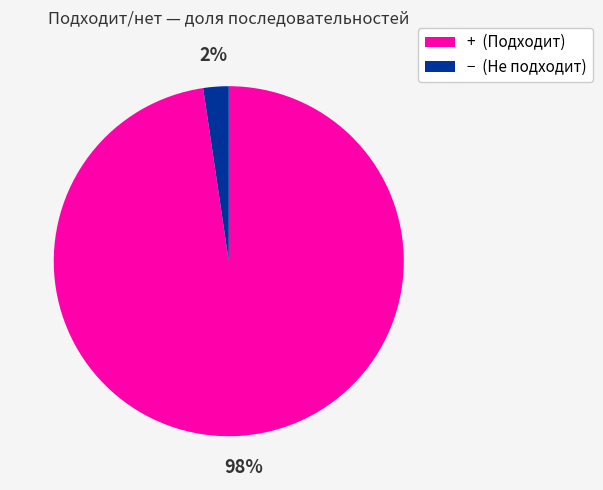

To the nearest percent, what is the average slice percentage?

50%